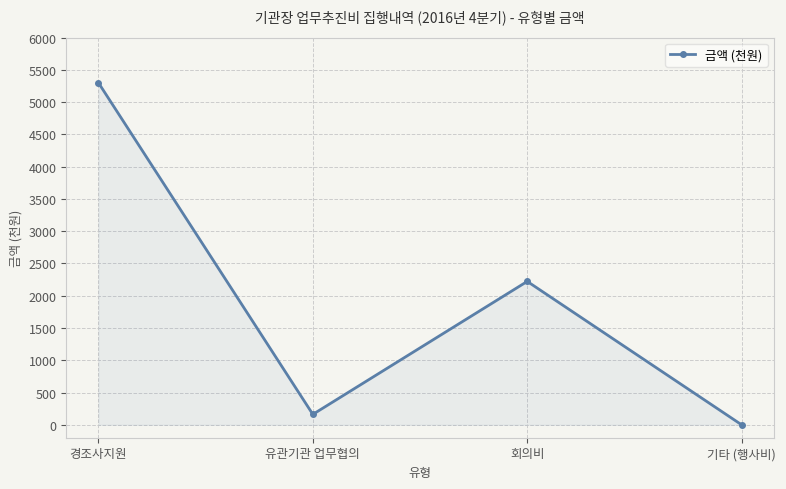

What is the difference between the values at 기타 (행사비) and 회의비?

2222